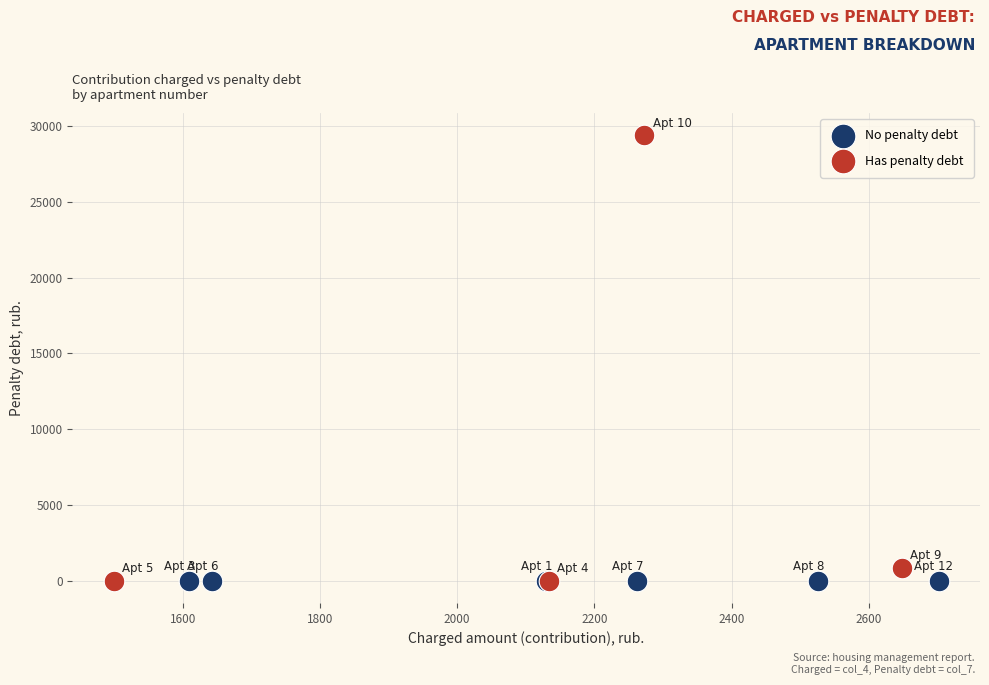

Which series contains the highest Y value?

Has penalty debt